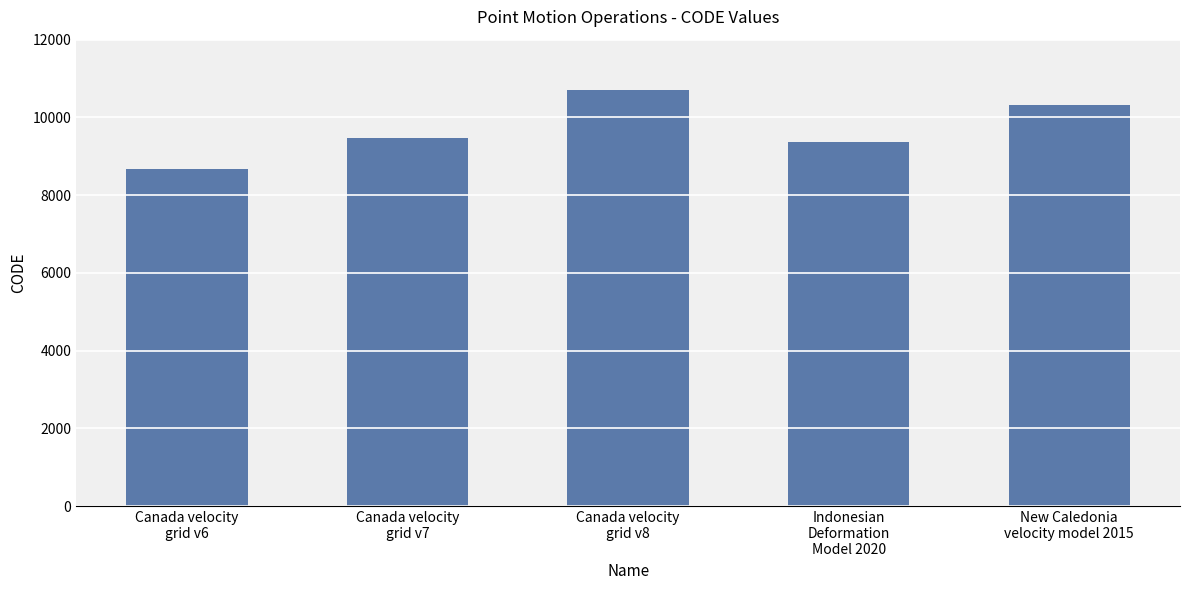

Rank the categories by value from highest to lowest.

Canada velocity
grid v8, New Caledonia
velocity model 2015, Canada velocity
grid v7, Indonesian
Deformation
Model 2020, Canada velocity
grid v6